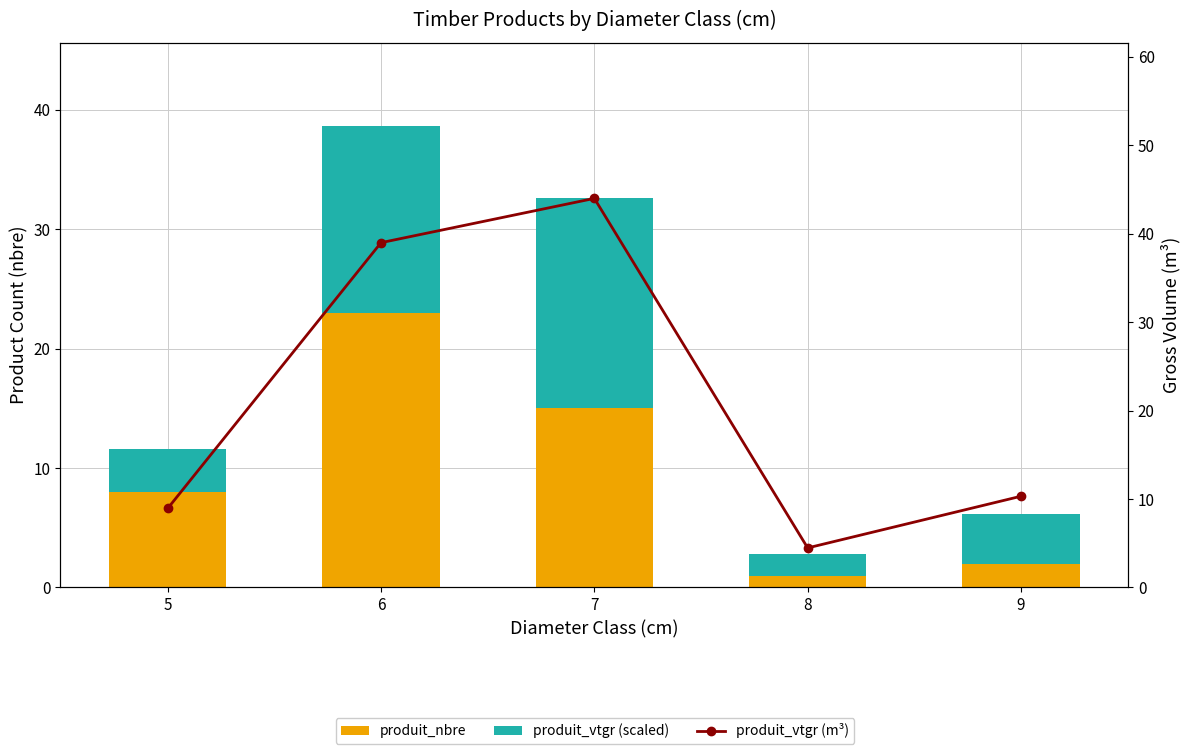

Is it true that produit_nbre equals 1.4 at 8?

False